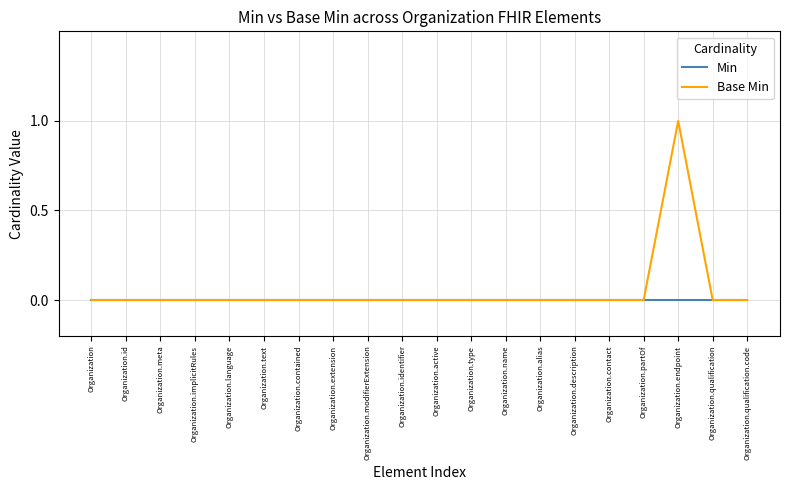

Reading right to left, list all the values displayed in this chart.

Min: 0	0	0	0	0	0	0	0	0	0	0	0	0	0	0	0	0	0	0	0
Base Min: 0	0	1	0	0	0	0	0	0	0	0	0	0	0	0	0	0	0	0	0